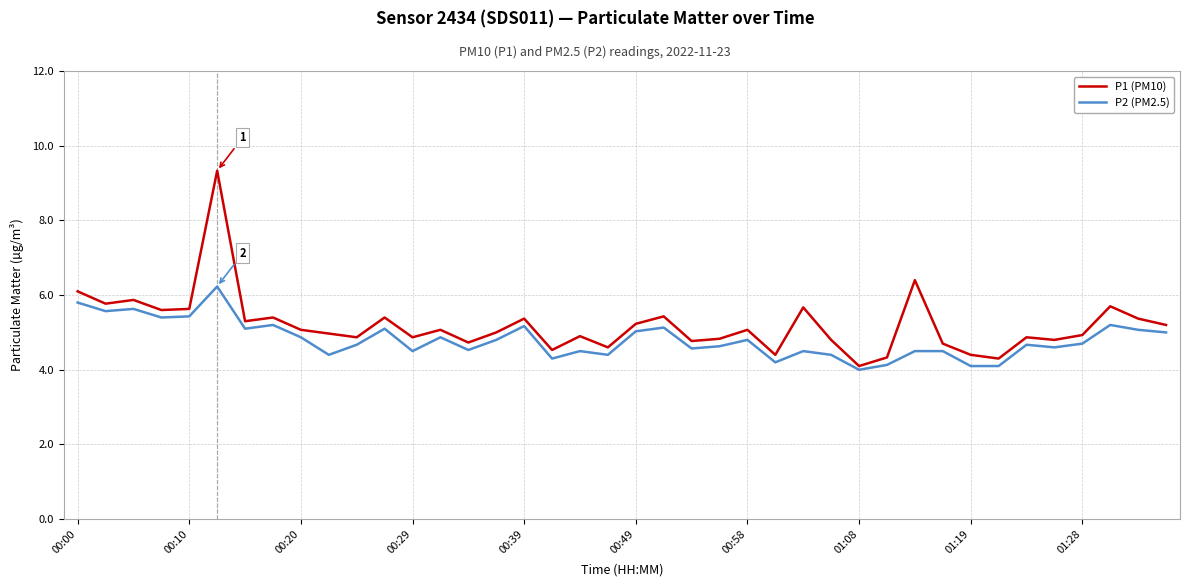

Which series has the largest range (max minus min)?

P1 (PM10)